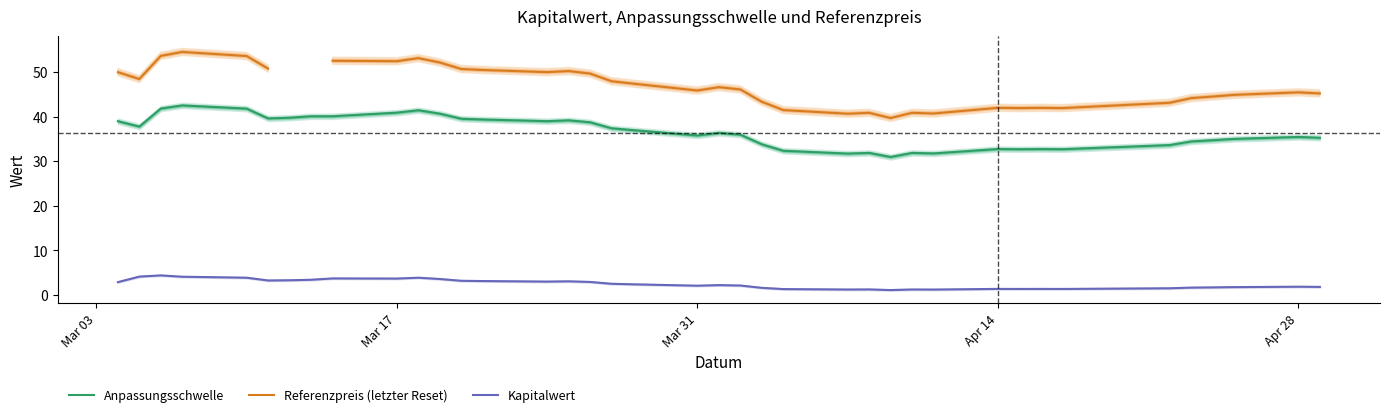

True or false: Kapitalwert and Anpassungsschwelle intersect in this chart.

False